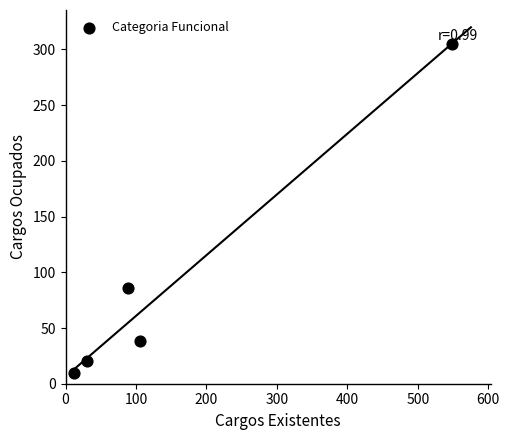

What is the average X value?

157